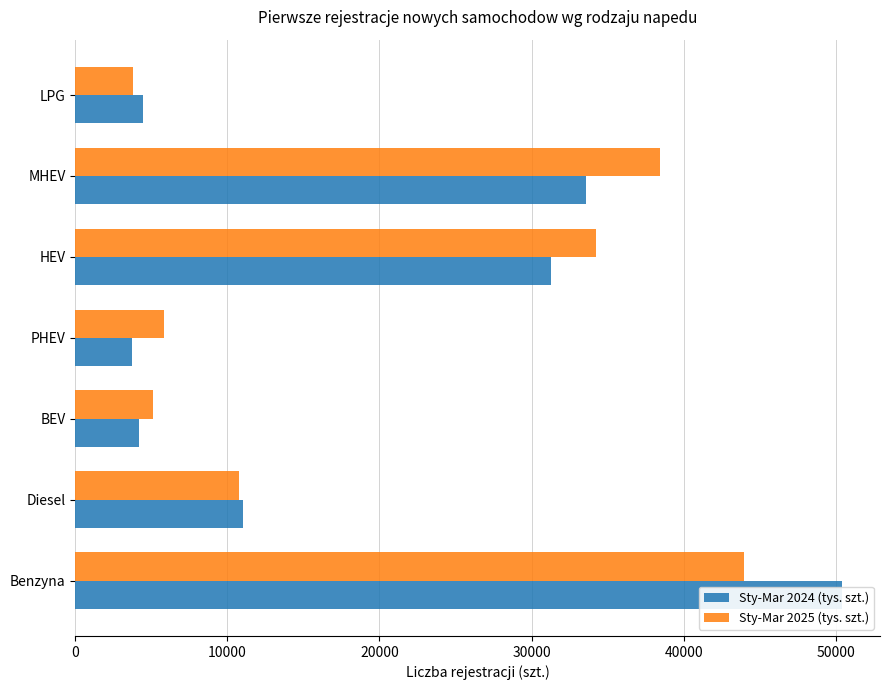

Reading left to right, extract all data points from this chart.

Sty-Mar 2024 (tys. szt.): 50394	11019	4191	3749	31288	33607	4423
Sty-Mar 2025 (tys. szt.): 43952	10769	5107	5809	34256	38415	3790